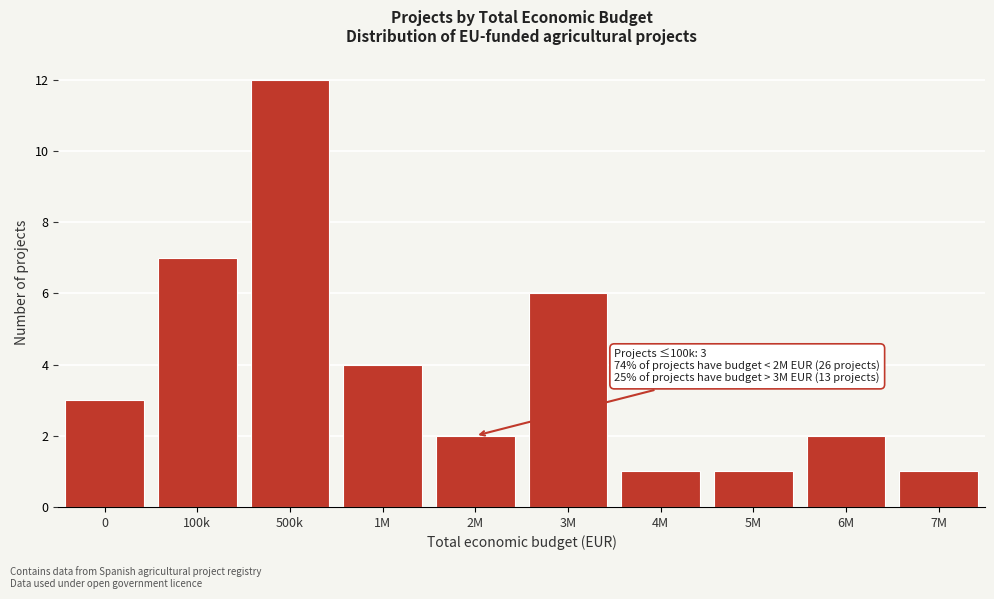

Reading left to right, transcribe all the data shown in this chart.

3	7	12	4	2	6	1	1	2	1